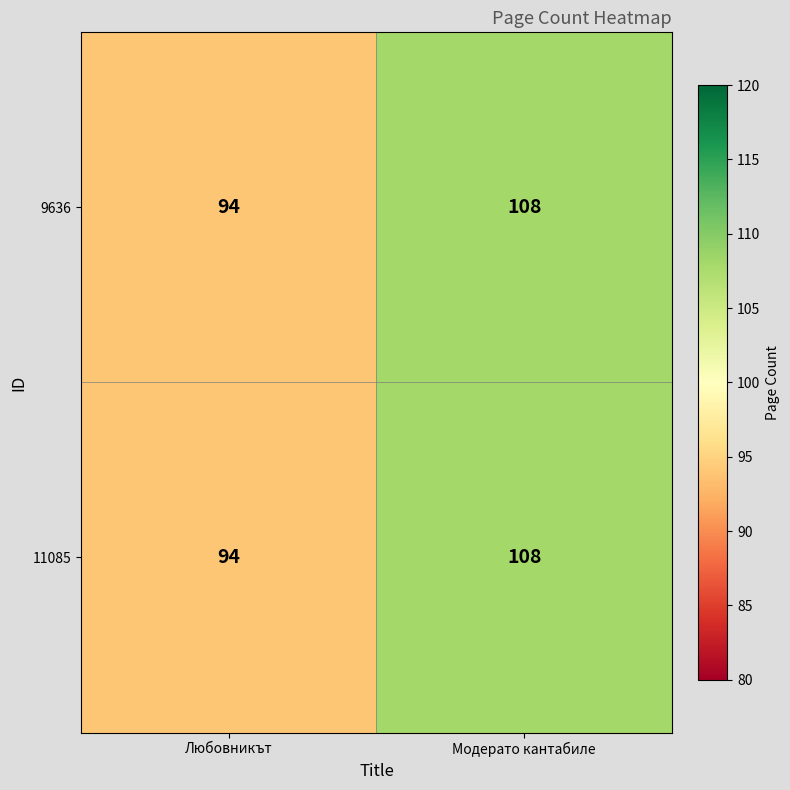

Rank the categories by 11085 value from highest to lowest.

Модерато кантабиле, Любовникът